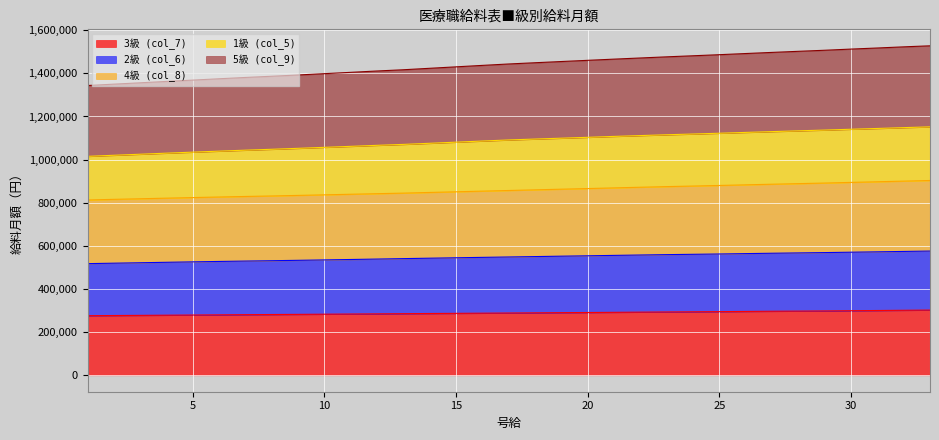

What is the total value across all series at 10?

1398668